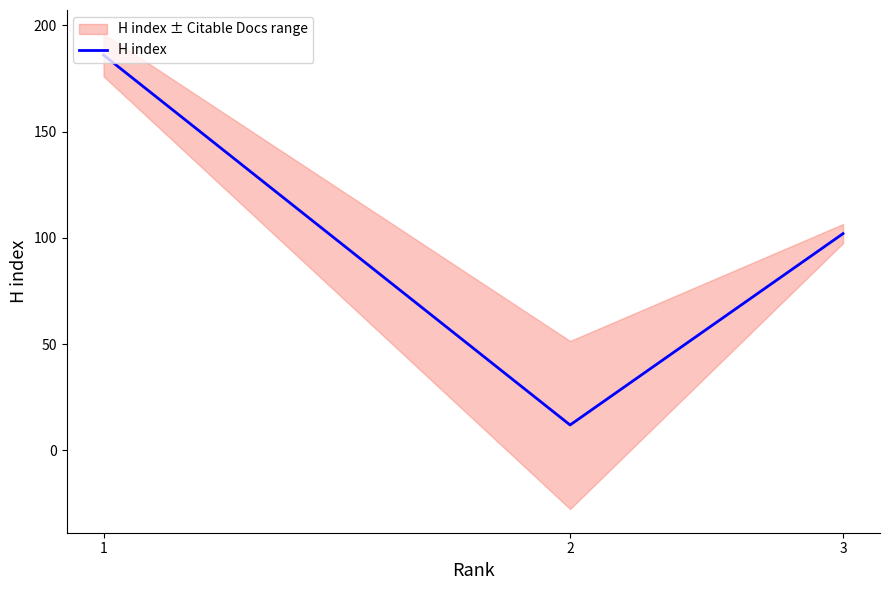

Approximately how many times larger is the value at 3 compared to 1?

0.5